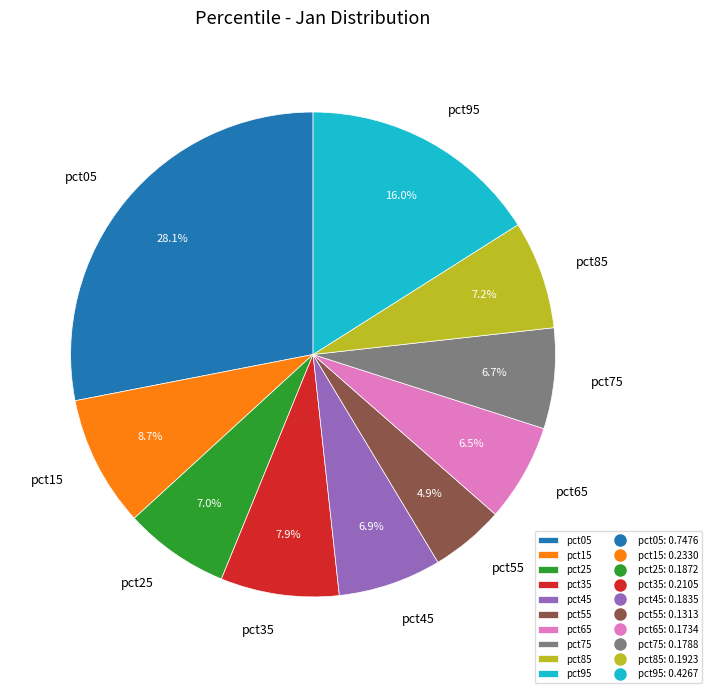

Count the number of slices in the pie.

10